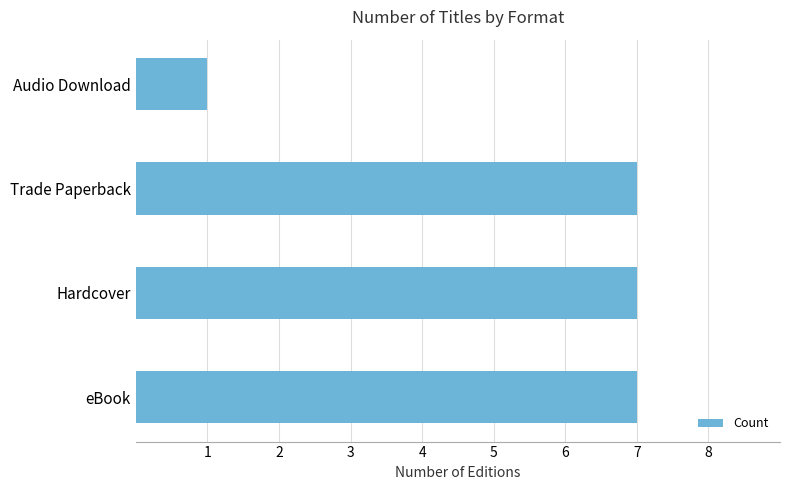

What is the sum of all values?

22